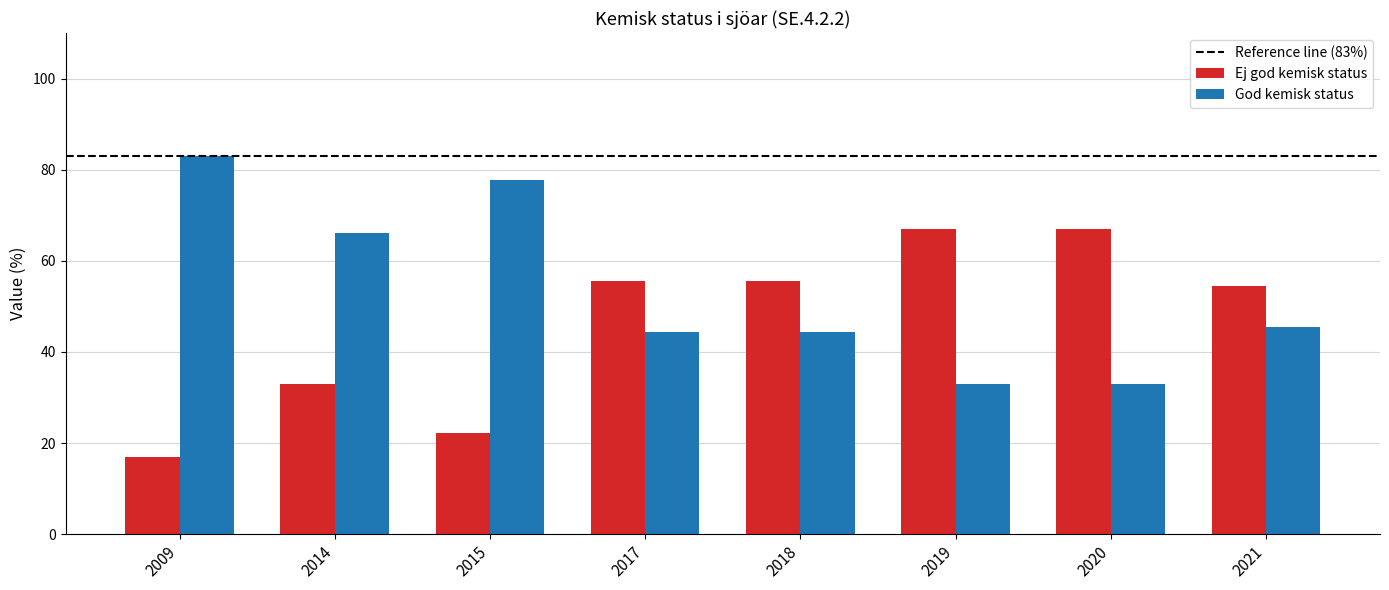

What is the lowest value of the God kemisk status series?

33.0